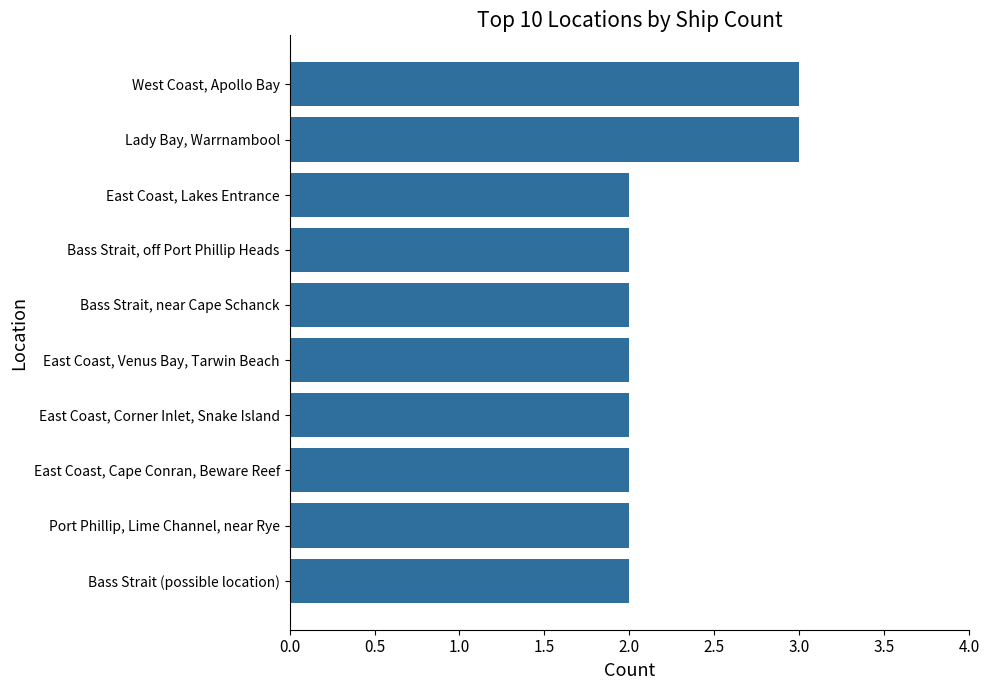

Reading bottom to top, list all the values displayed in this chart.

2	2	2	2	2	2	2	2	3	3